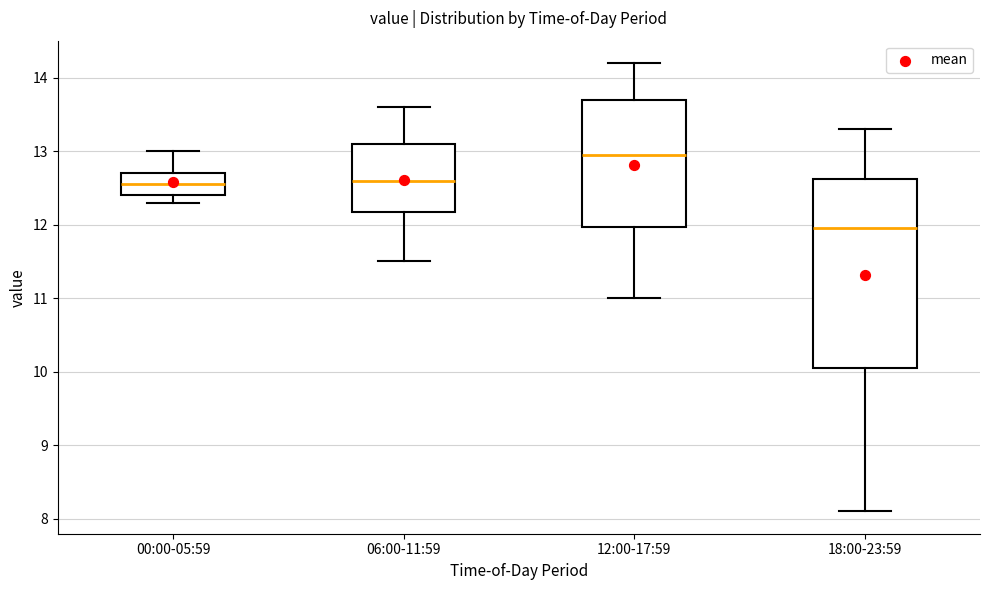

Reading left to right, transcribe this box plot: for each box, give where its median line is, the range the box spans, and where its two whiskers end, as read against the y-axis. The values are not printed on the chart, so give them approximately, as read against the axis.

00:00-05:59: median 12.6, box 12.4 to 12.7, whiskers 12.3 to 13.0
06:00-11:59: median 12.6, box 12.2 to 13.1, whiskers 11.5 to 13.6
12:00-17:59: median 13.0, box 12.0 to 13.7, whiskers 11.0 to 14.2
18:00-23:59: median 12.0, box 10.1 to 12.6, whiskers 8.1 to 13.3